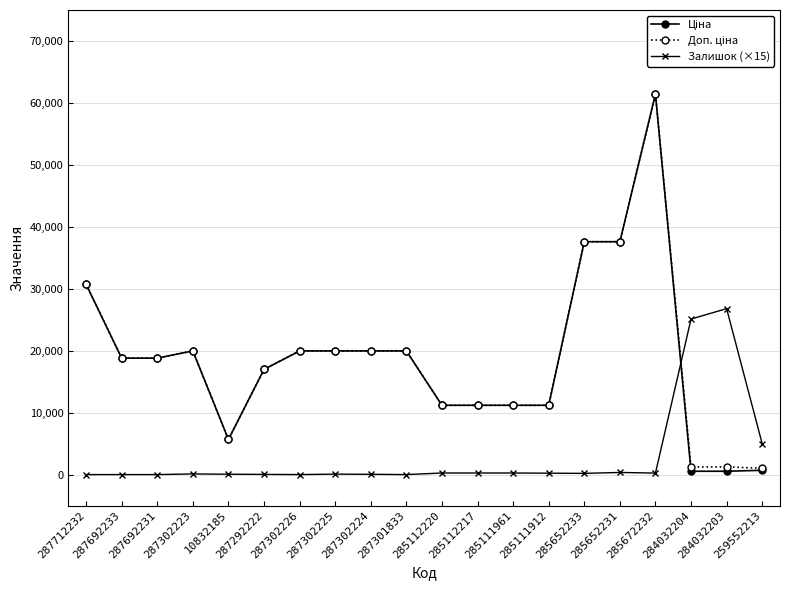

What is the total value across all series at 287292222?

33982.7